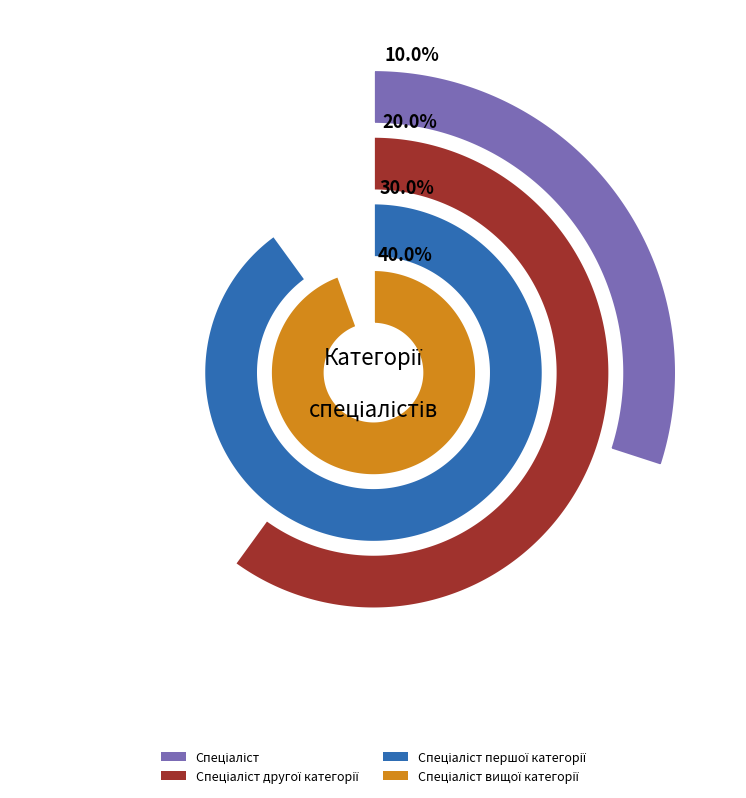

Is it true that Спеціаліст is 10% of the pie?

True